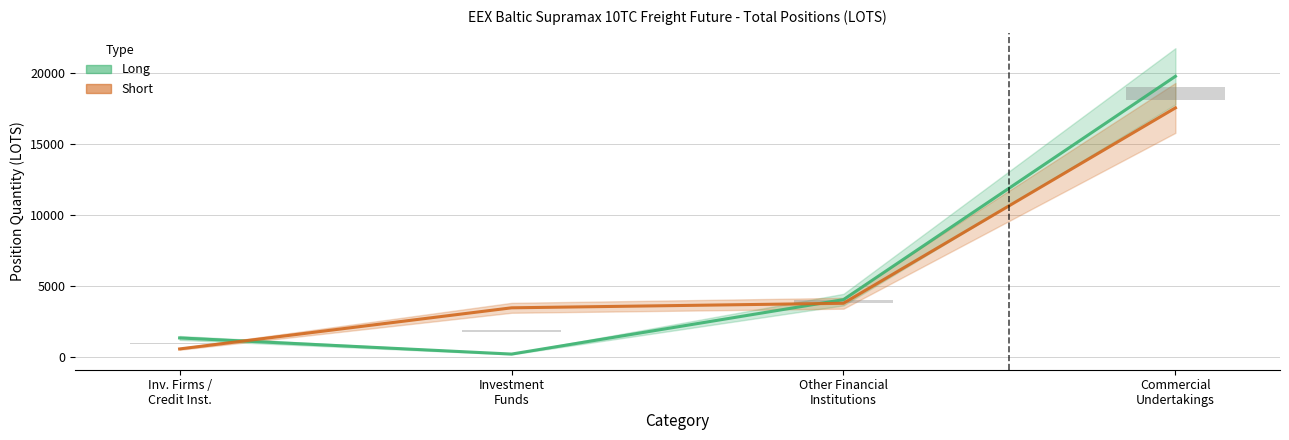

Are the bars horizontal?

No